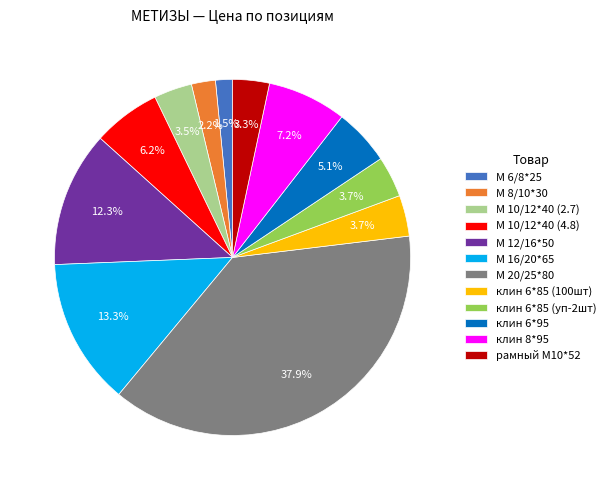

Is there a majority slice in this chart?

No